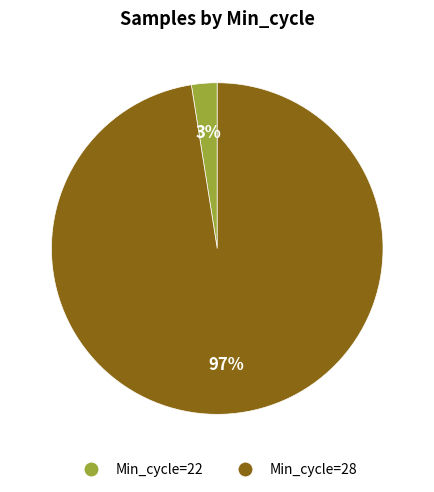

The Min_cycle=22 slice represents 3% of the pie. True or false?

True